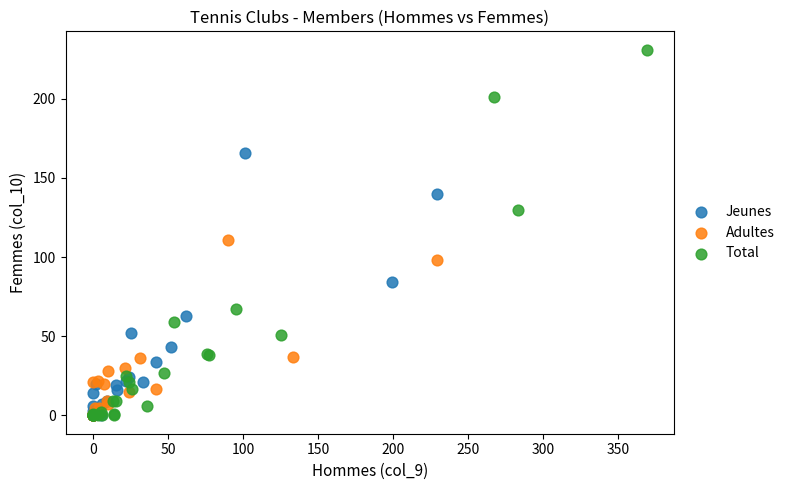

Which series contains the highest Y value?

Total